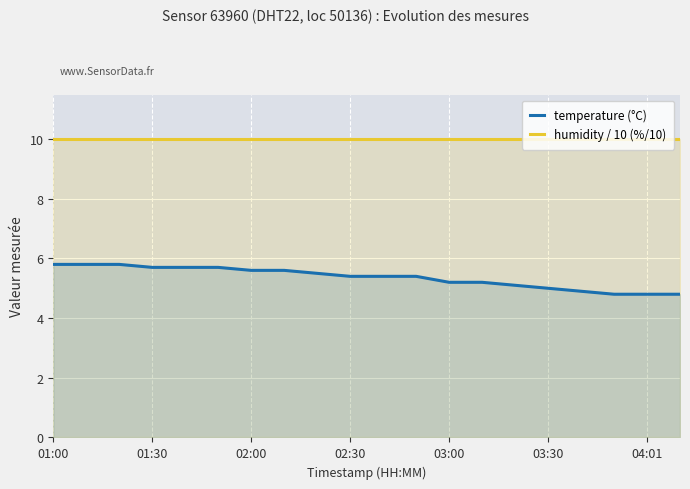

True or false: temperature (°C) and humidity / 10 (%/10) cross at least once.

False